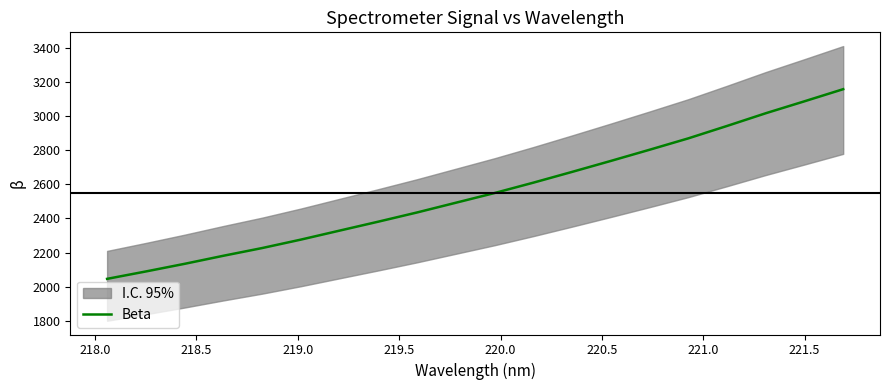

What is the highest value of the Beta series?

3157.4